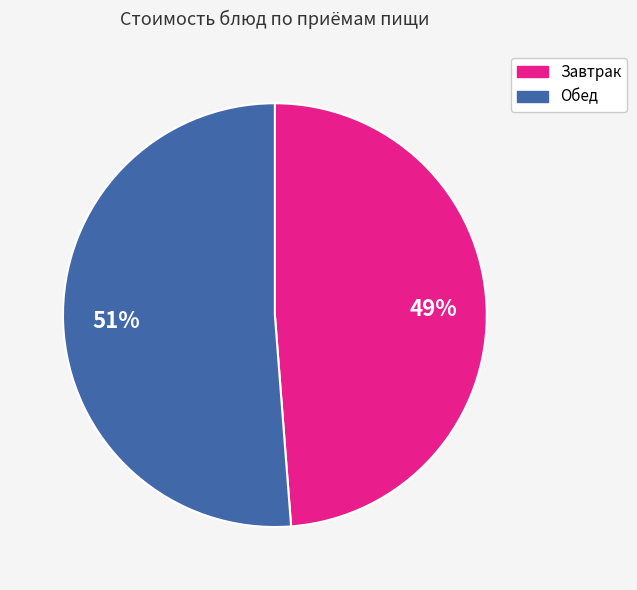

To the nearest percent, what is the difference between the largest and smallest slice percentages?

2%